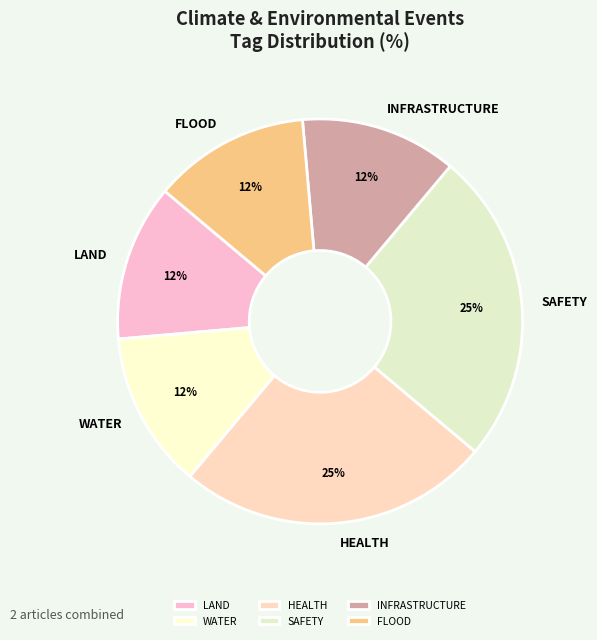

To the nearest percent, what percentage of the pie is SAFETY?

25%